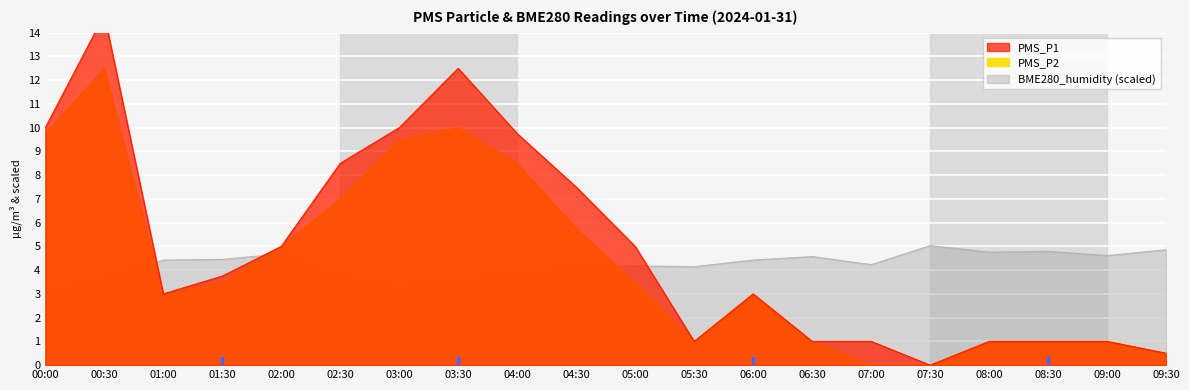

Does the chart display data point markers on the line(s)?

No